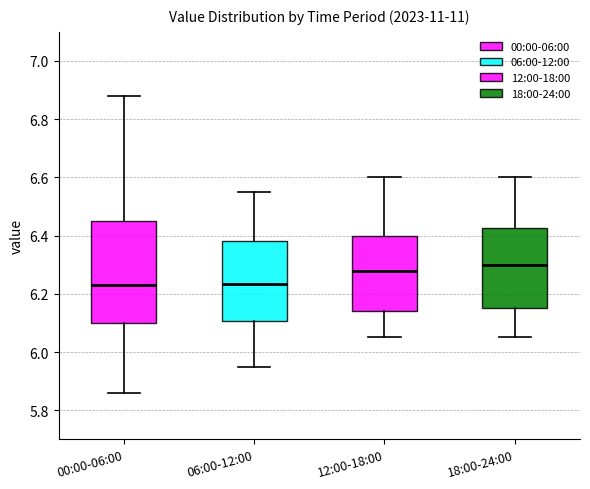

Reading left to right, read every box against the y-axis: the position of its median line, the range the box covers, and the ends of its whiskers. The values are not printed on the chart, so give them approximately, as read against the axis.

00:00-06:00: median 6.24, box 6.10 to 6.46, whiskers 5.86 to 6.88
06:00-12:00: median 6.24, box 6.10 to 6.38, whiskers 5.96 to 6.56
12:00-18:00: median 6.28, box 6.14 to 6.40, whiskers 6.06 to 6.60
18:00-24:00: median 6.30, box 6.16 to 6.42, whiskers 6.06 to 6.60